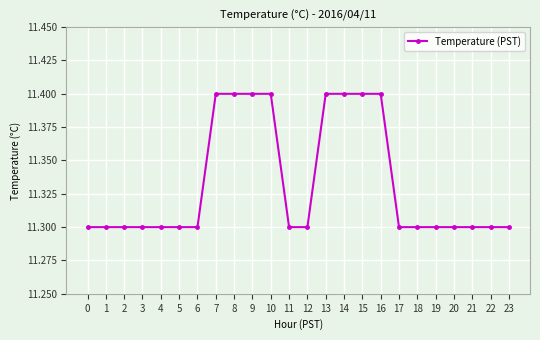

What is the smallest value displayed?

11.3